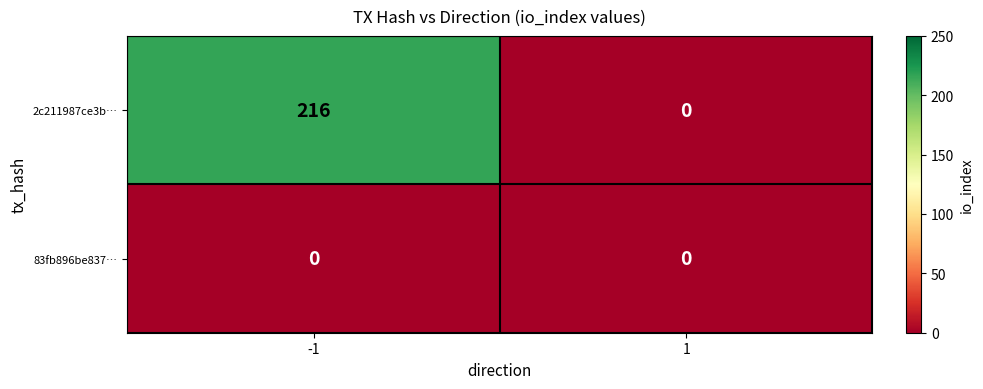

What is the average value of the 2c211987ce3b… series?

108